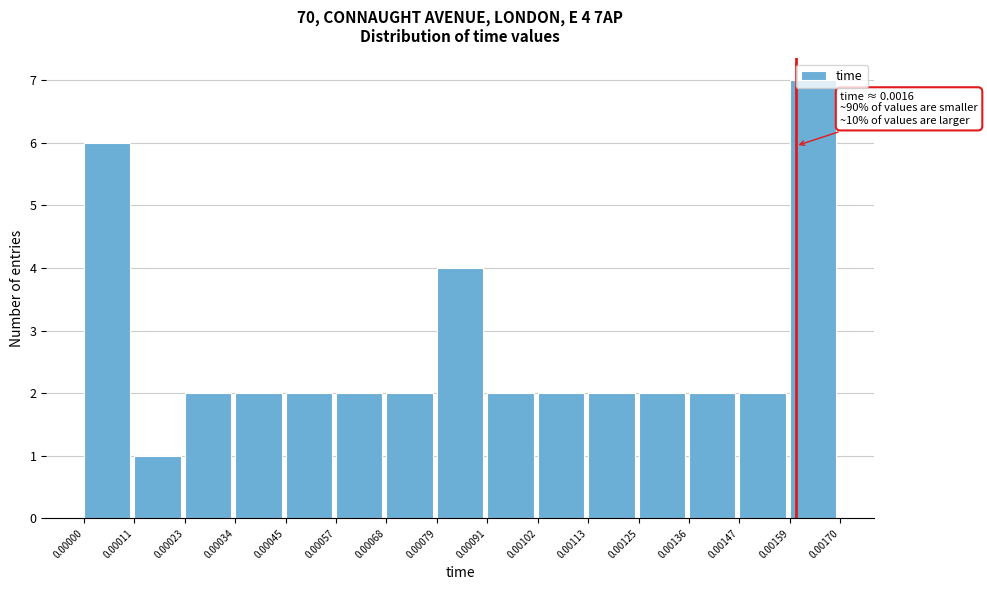

Which range on the x-axis has the tallest bar?

0.00159 to 0.00170